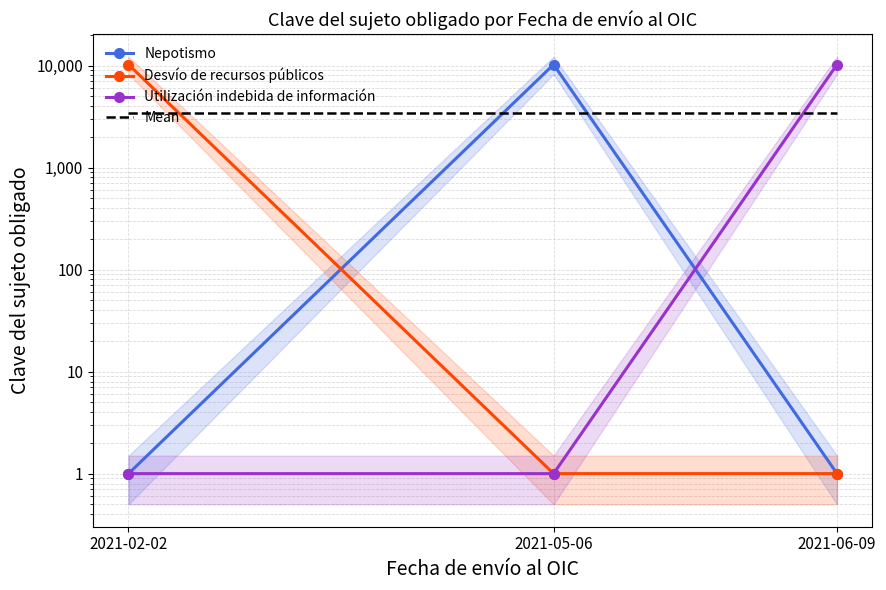

Between 2021-02-02 and 2021-06-09, which series saw the biggest shift?

Desvío de recursos públicos